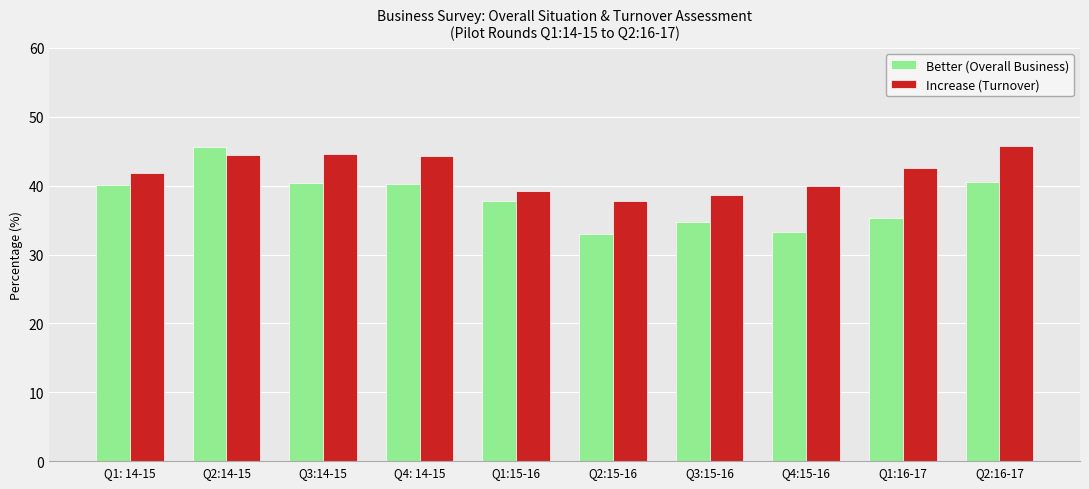

How many values in the Better (Overall Business) series exceed 40?

5